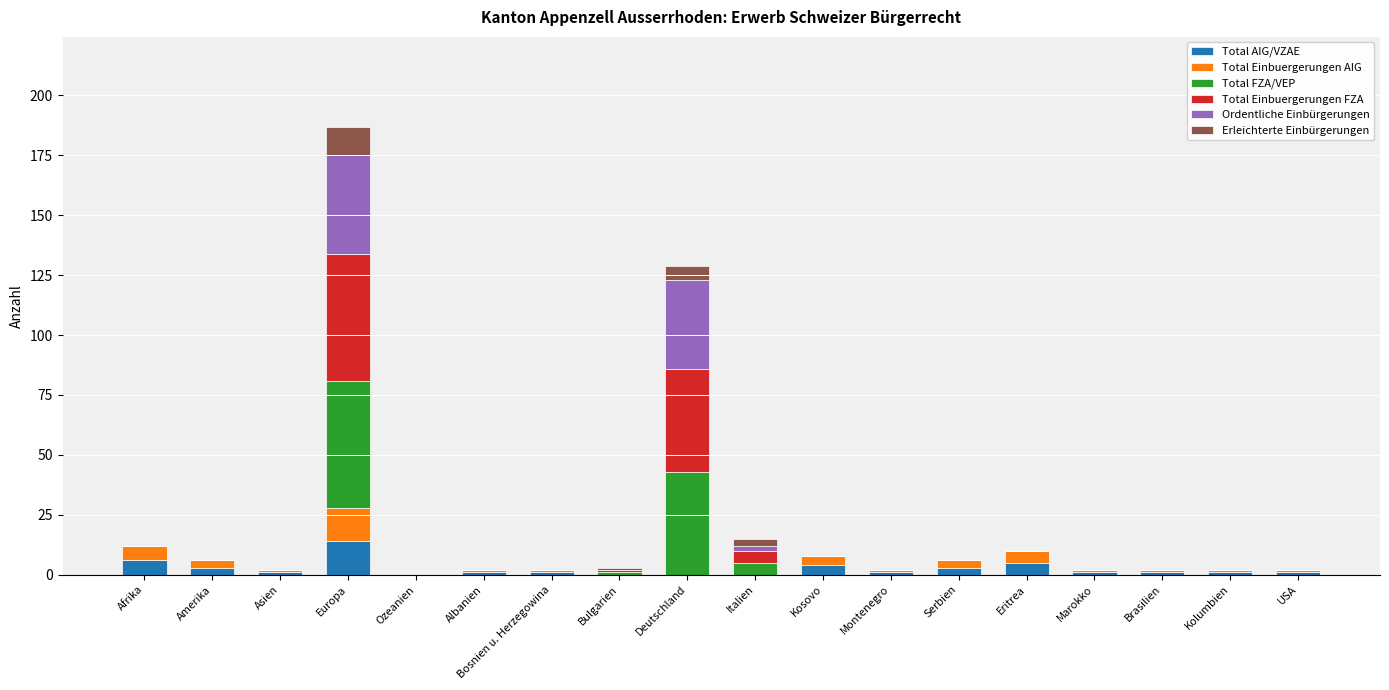

At which label does Total AIG/VZAE reach its peak?

Europa